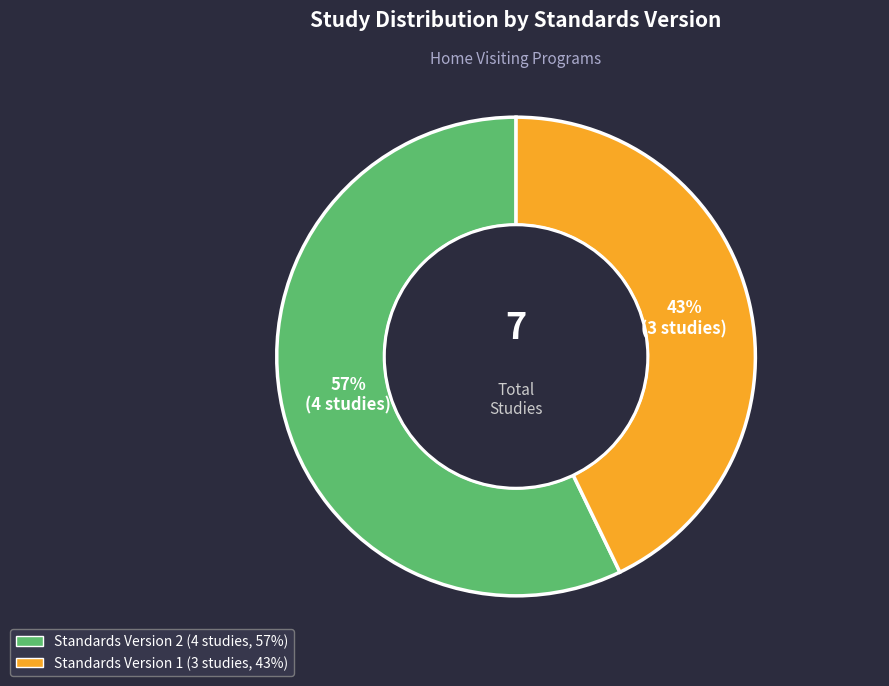

To the nearest percent, what is the average slice percentage?

50%